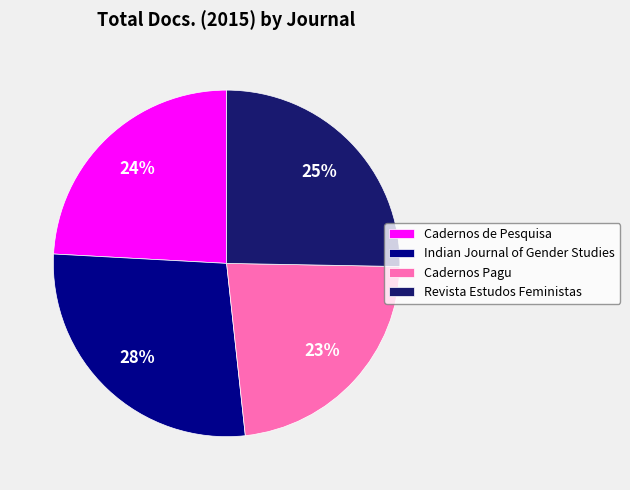

To the nearest percent, what percentage of the pie is Cadernos de Pesquisa?

24%